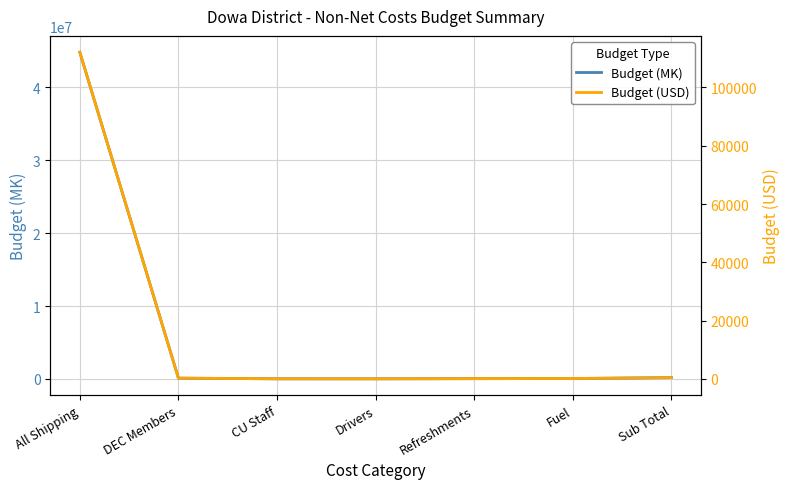

True or false: Budget (USD) and Budget (MK) intersect in this chart.

False